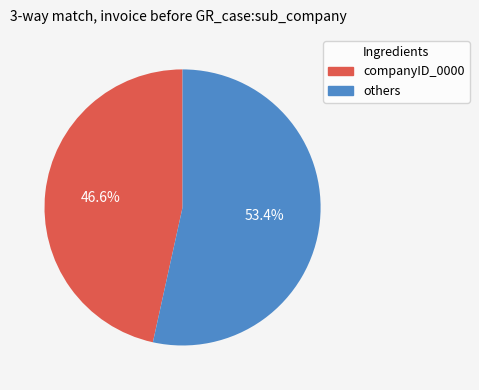

Is there any slice that represents more than half of the pie?

Yes